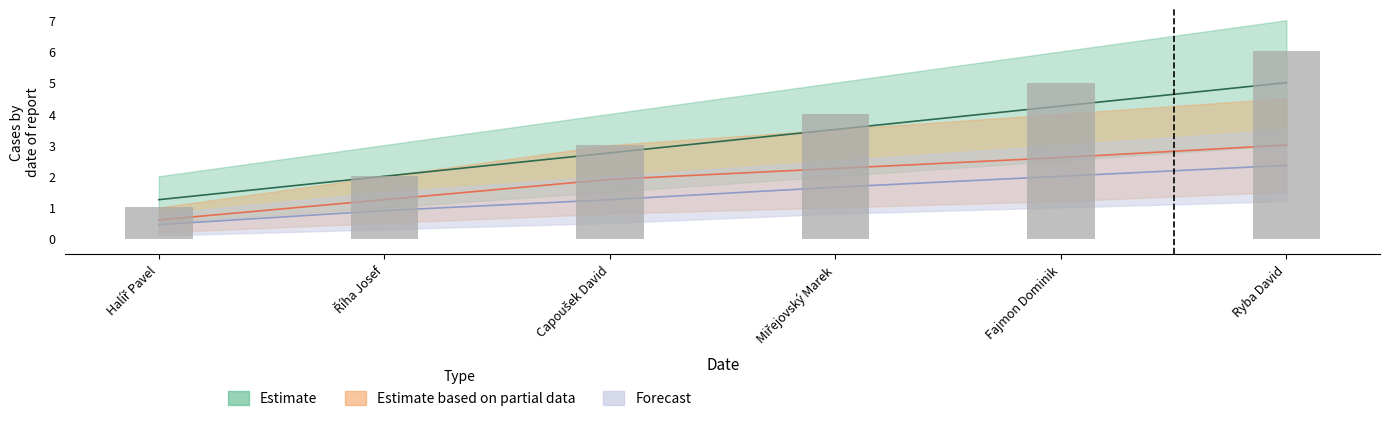

What position from the left is Říha Josef?

2